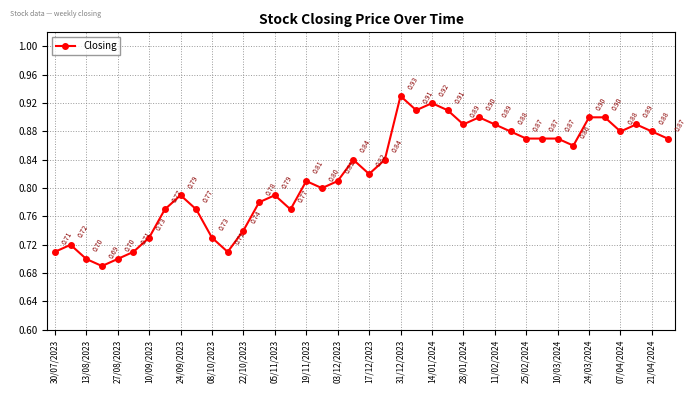

True or false: there are more than 2 points higher than both neighbors.

True